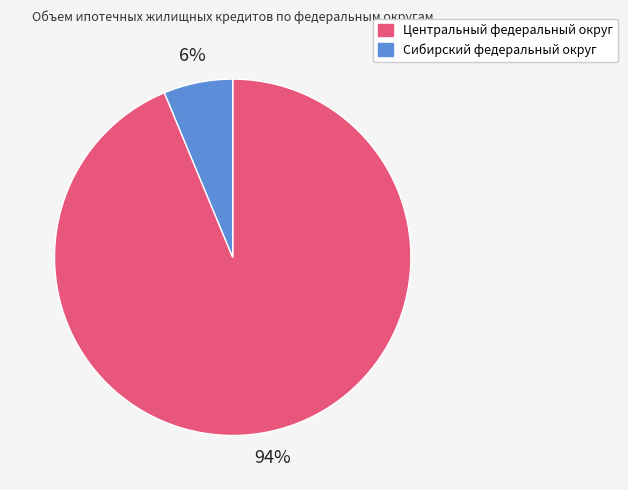

Is it true that Сибирский федеральный округ is 13% of the pie?

False